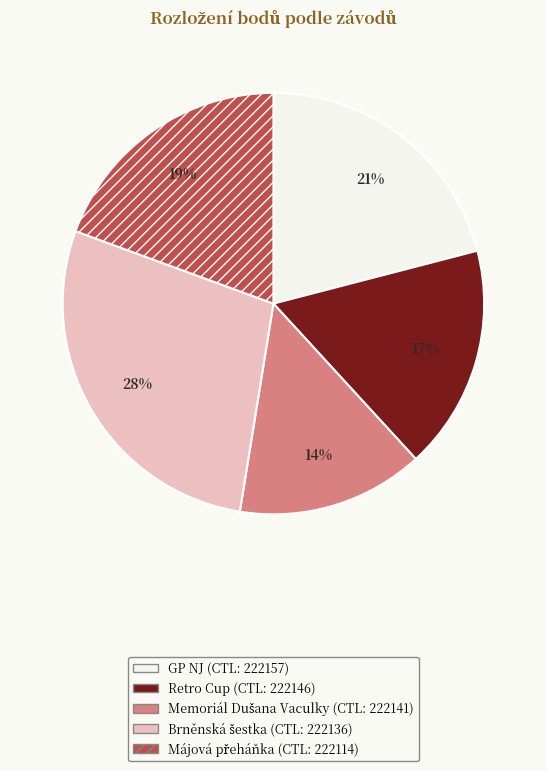

To the nearest percent, what is the average slice percentage?

20%